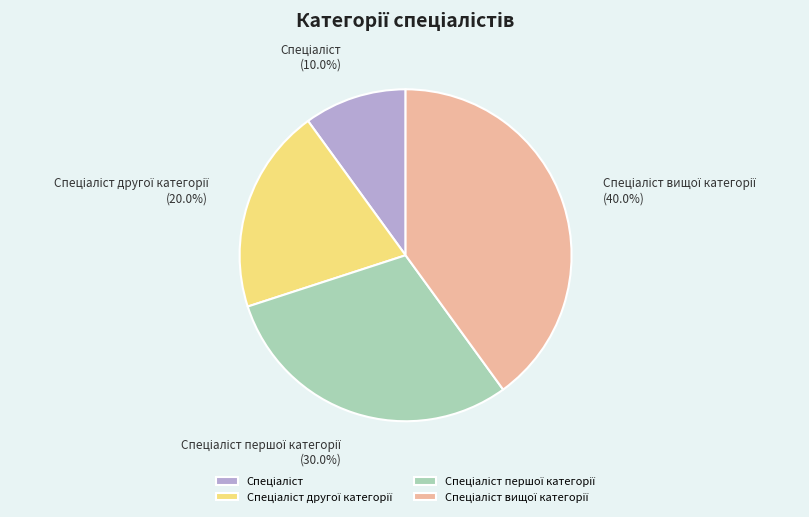

Count the number of slices in the pie.

4